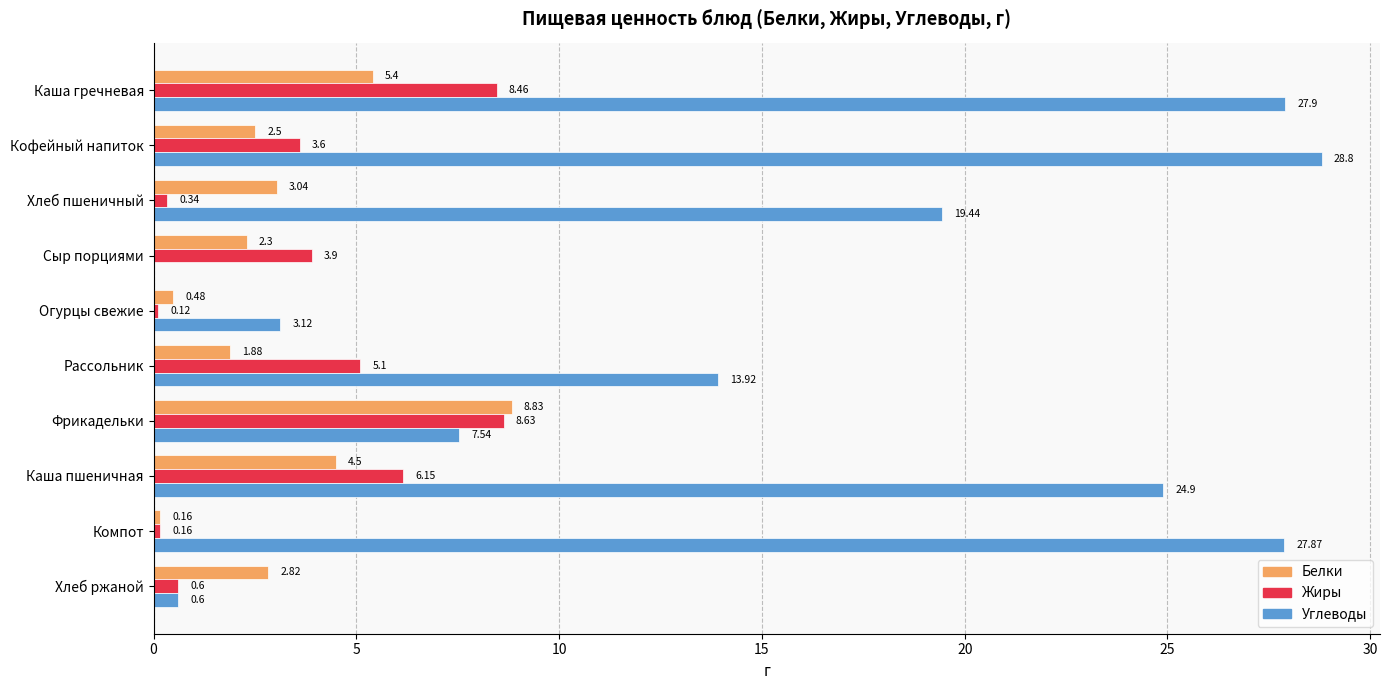

At which label does Белки reach its peak?

Фрикадельки